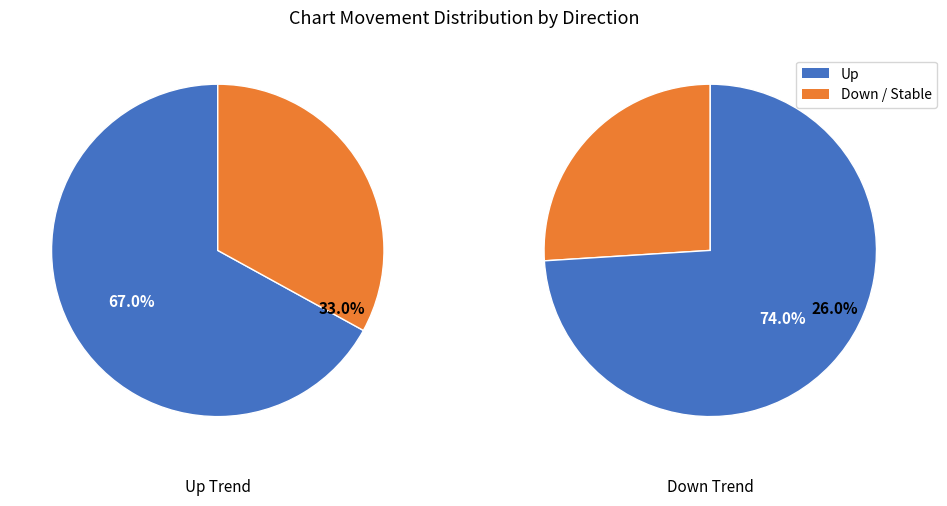

True or false: - accounts for 1% of the total.

False